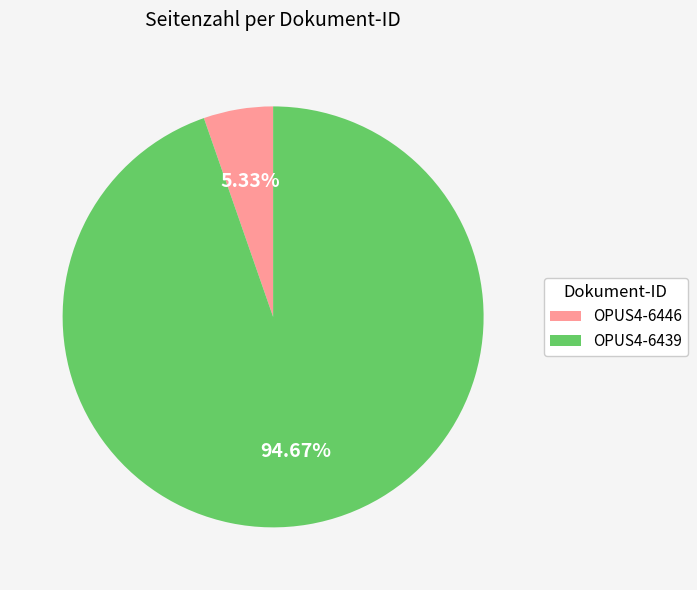

What is the largest slice in the pie chart?

OPUS4-6439